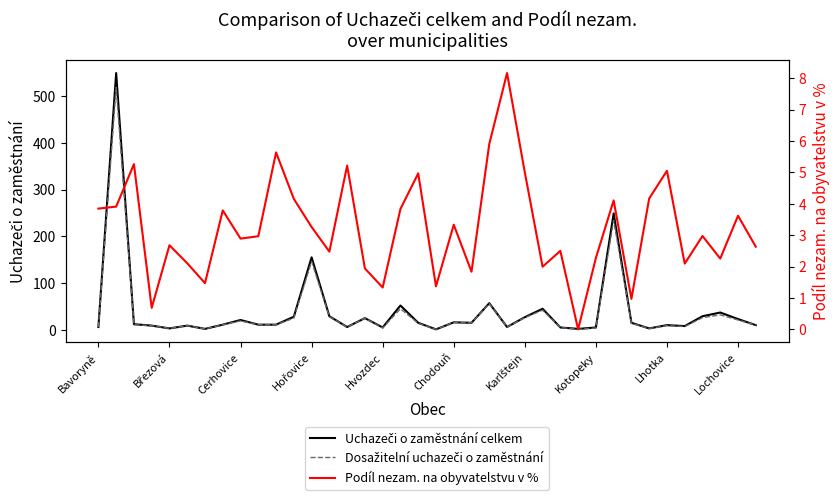

Which series has the widest spread of values?

Uchazeči o zaměstnání celkem